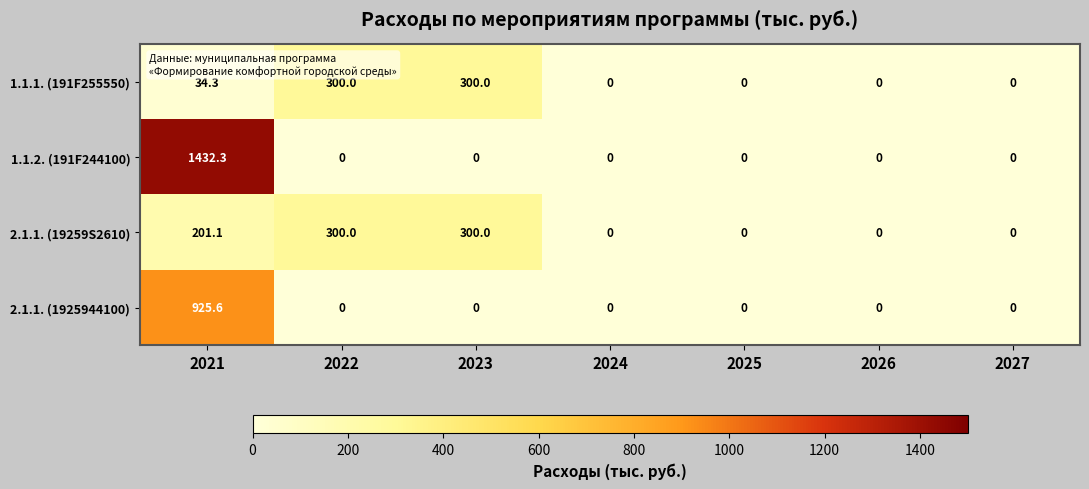

Which series has the largest range (max minus min)?

1.1.2. (191F244100)